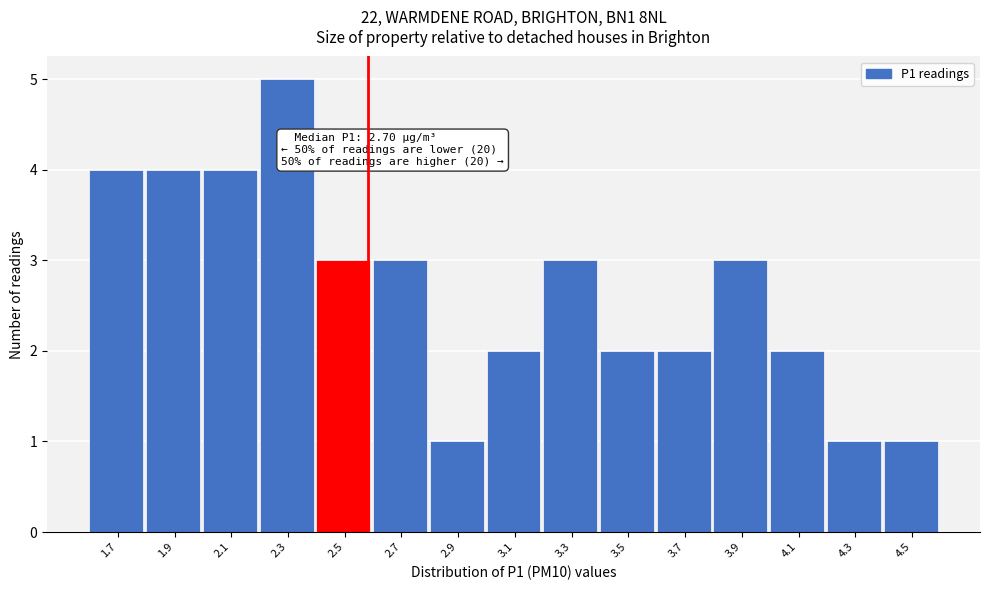

Reading left to right, list all the values displayed in this chart.

1.7=4	1.9=4	2.1=4	2.3=5	2.5=3	2.7=3	2.9=1	3.1=2	3.3=3	3.5=2	3.7=2	3.9=3	4.1=2	4.3=1	4.5=1